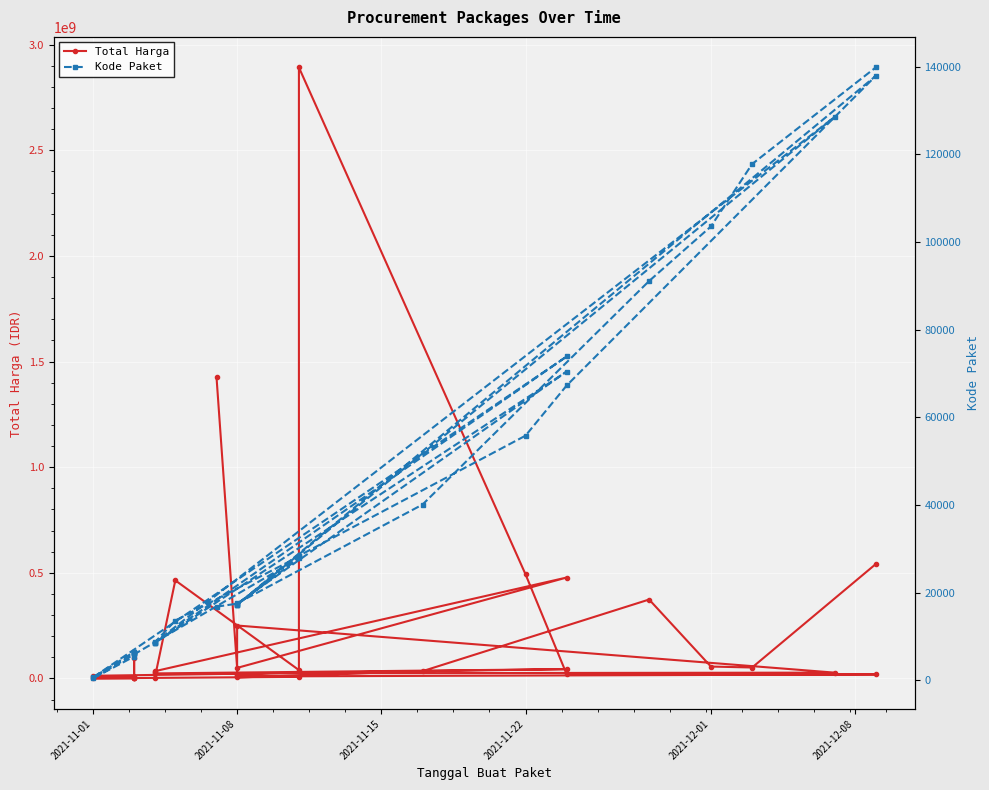

What is the sum of all Kode Paket values?

1313182